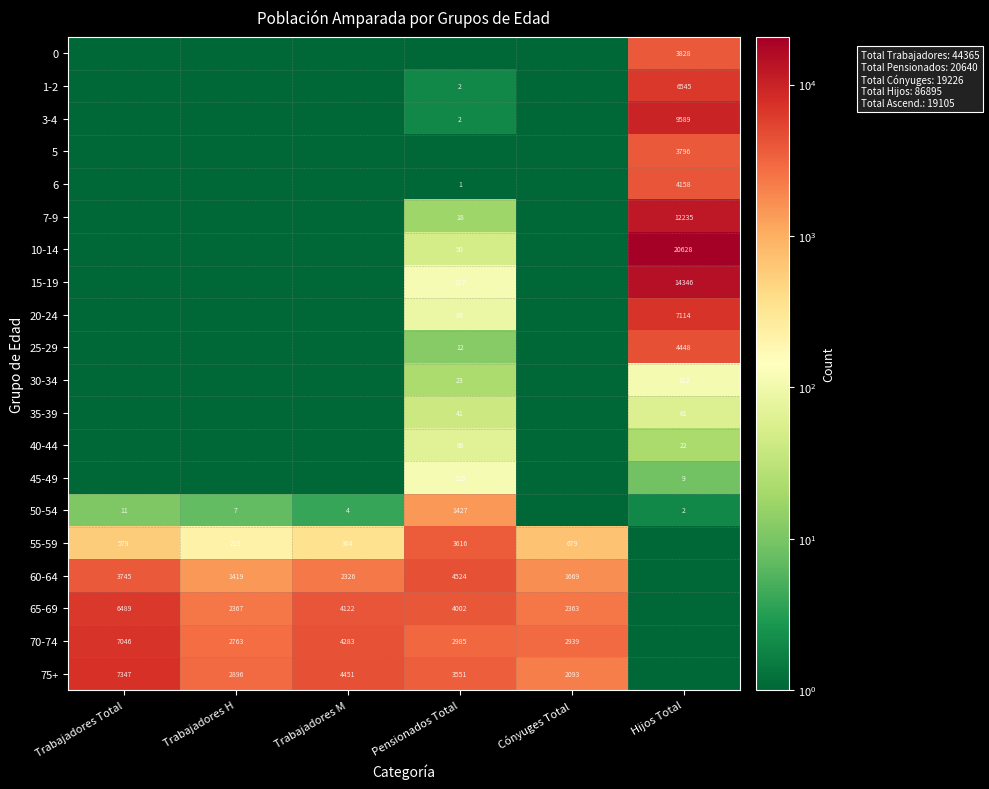

True or false: 30-34 has a value of 76.4 at Hijos Total.

False